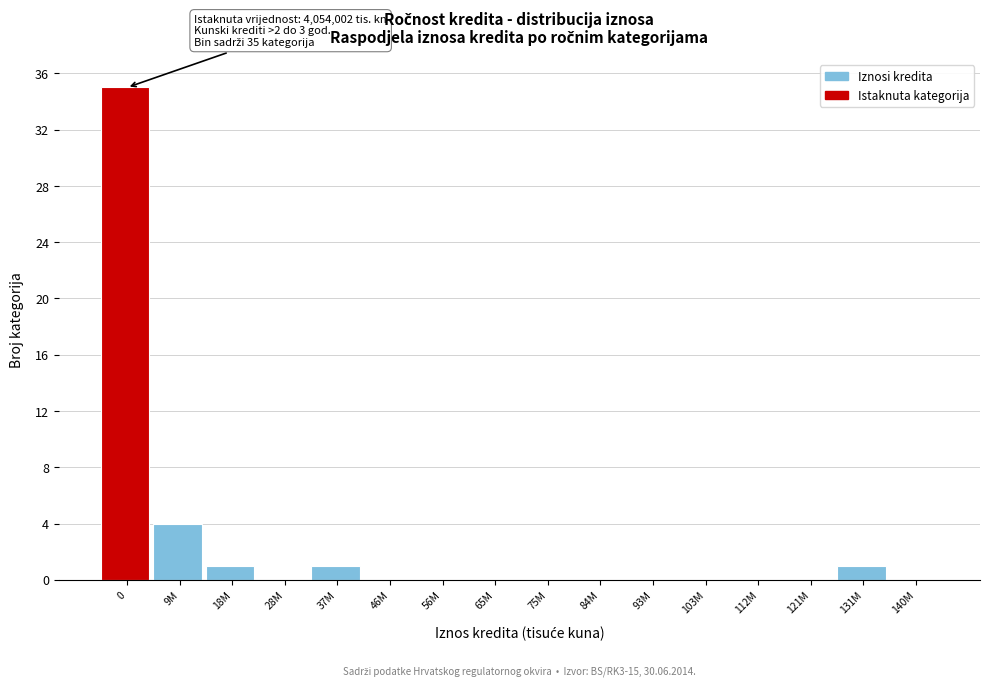

Reading right to left, extract all data points from this chart.

140M=0	131M=1	121M=0	112M=0	103M=0	93M=0	84M=0	75M=0	65M=0	56M=0	46M=0	37M=1	28M=0	18M=1	9M=4	0=35